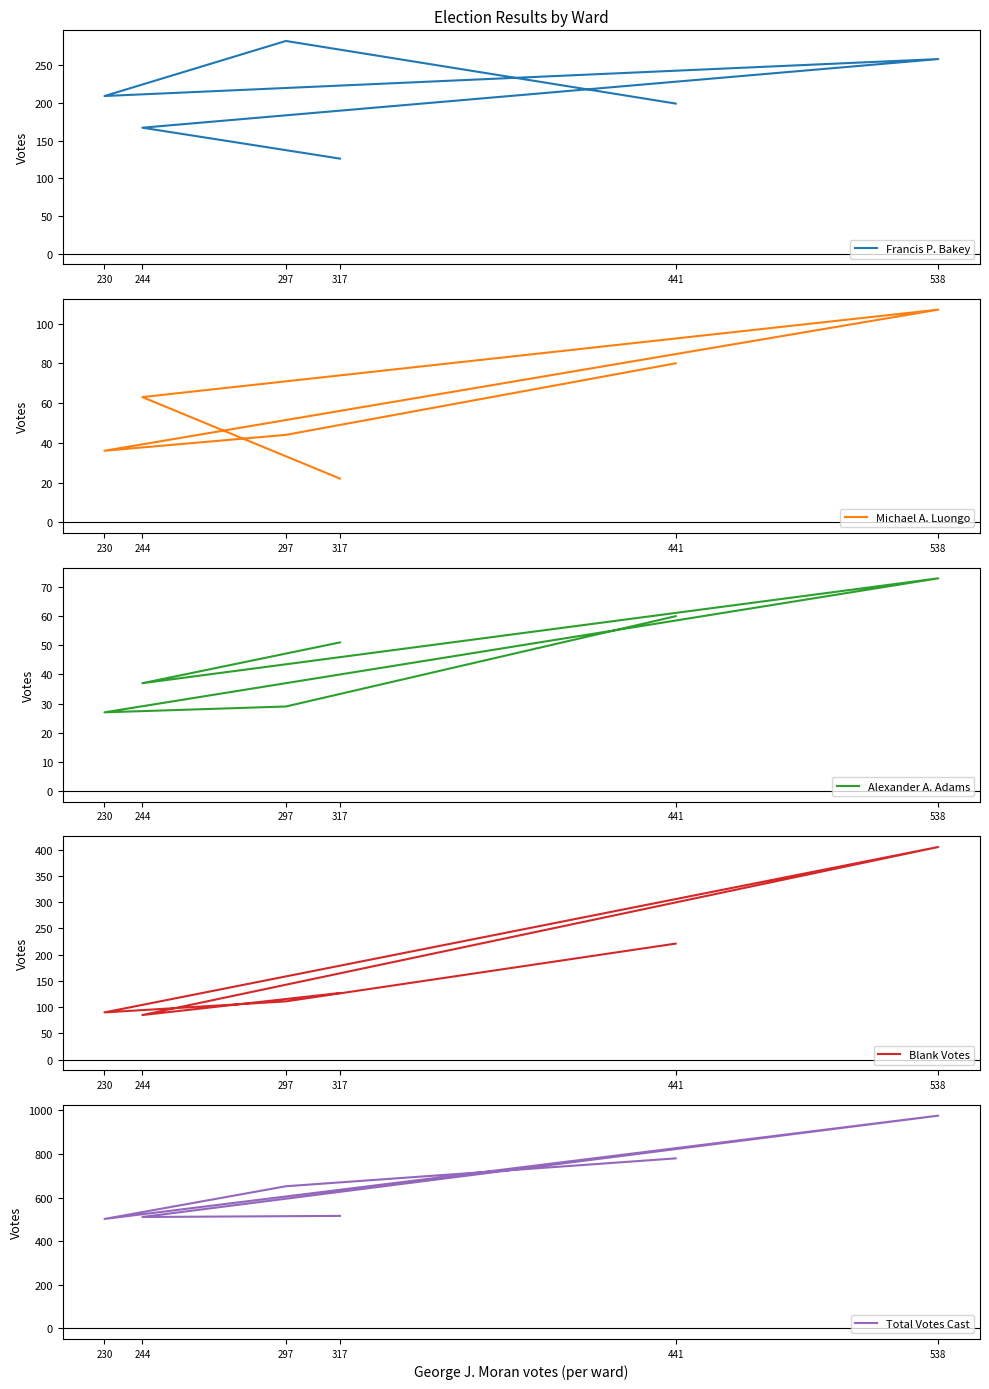

Which series has the largest range (max minus min)?

Total Votes Cast